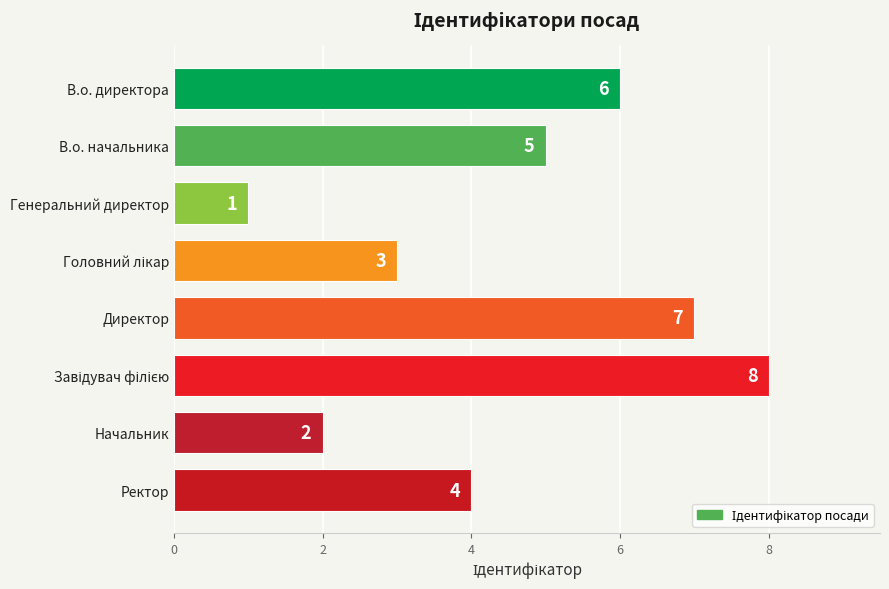

Reading top to bottom, what are all the values shown in this chart?

6	5	1	3	7	8	2	4